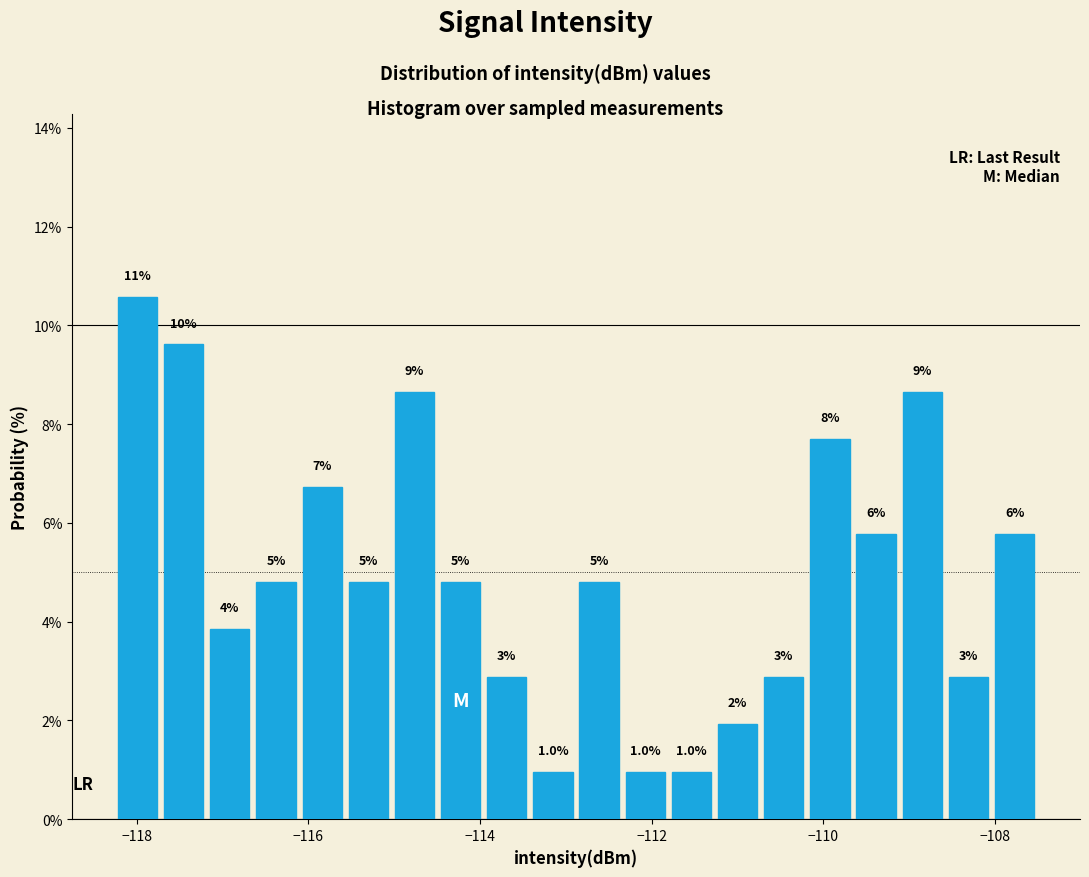

Read against the x-axis, roughly where is the centre of the tallest bar?

-118.0